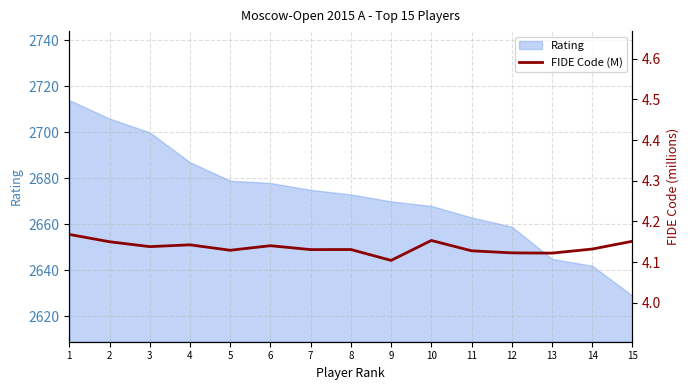

Reading right to left, extract all data points from this chart.

15=4.2	14=4.1	13=4.1	12=4.1	11=4.1	10=4.2	9=4.1	8=4.1	7=4.1	6=4.1	5=4.1	4=4.1	3=4.1	2=4.2	1=4.2